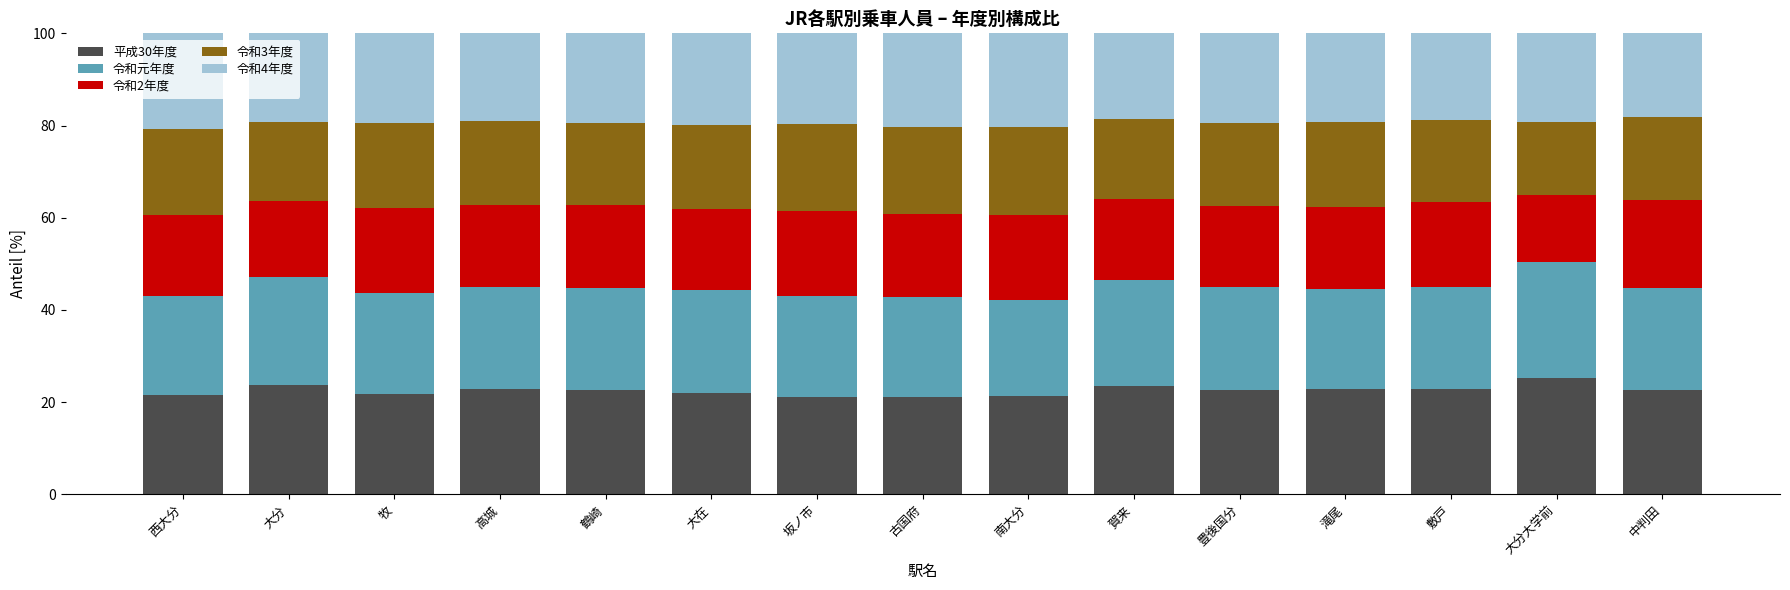

What are all the series names shown in the legend?

平成30年度, 令和元年度, 令和2年度, 令和3年度, 令和4年度